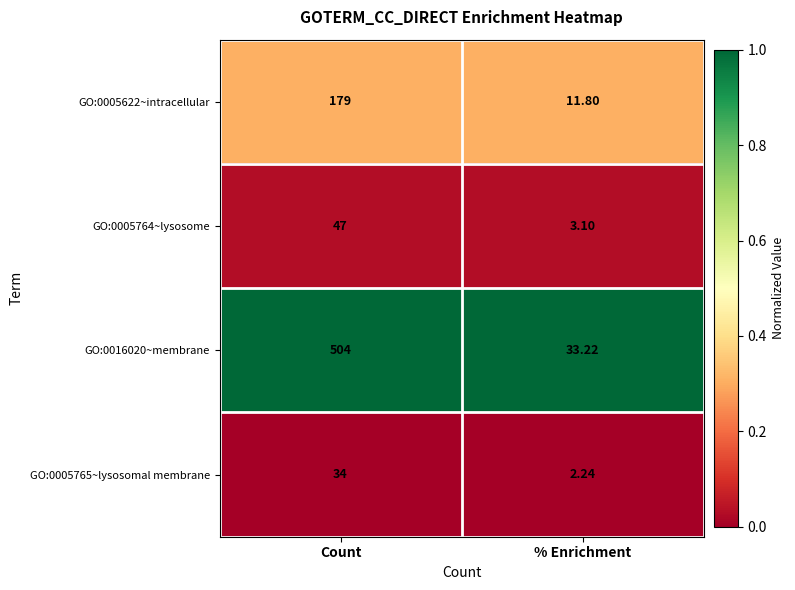

Which label corresponds to the smallest value in the chart?

% Enrichment